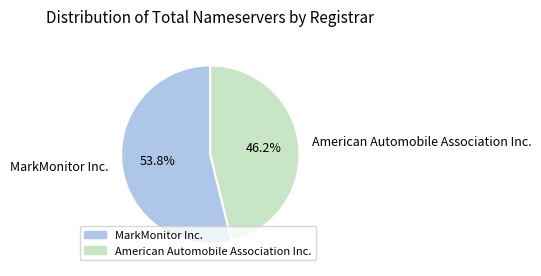

Does any single category account for the majority?

Yes